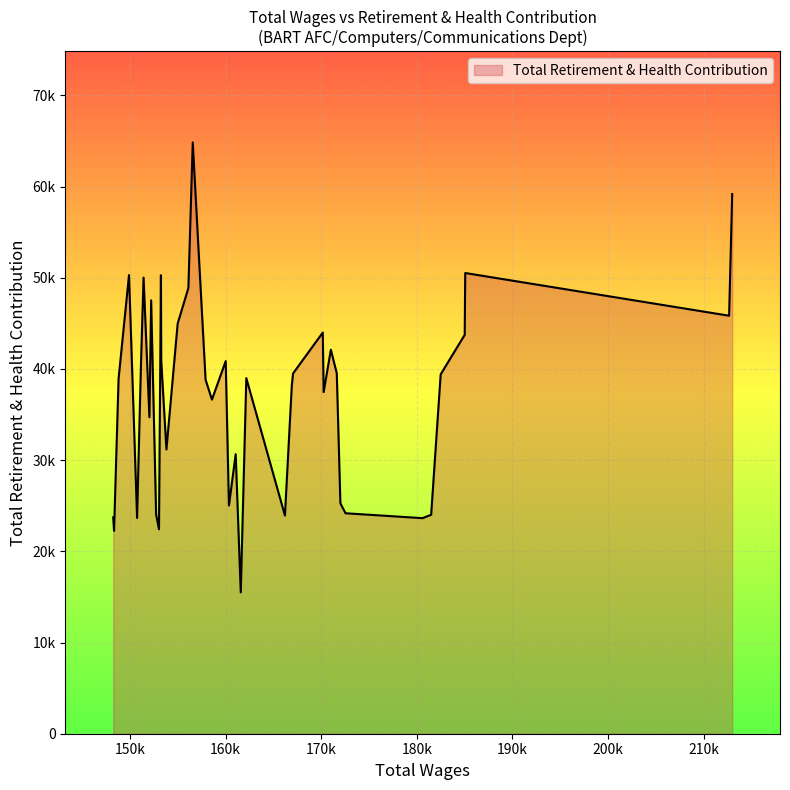

What is the difference between the maximum and second lowest values?

42603